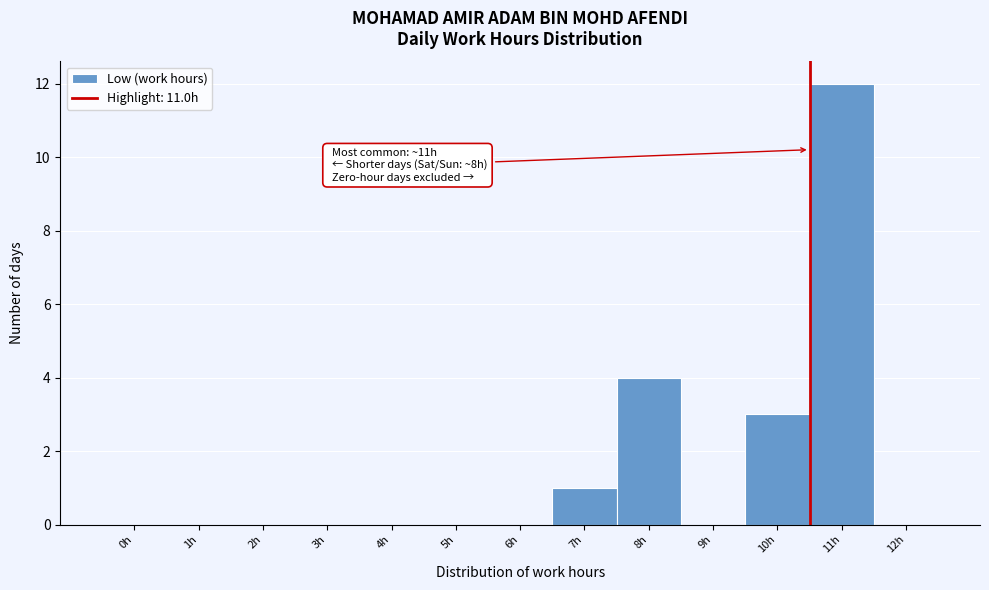

Reading left to right, what are all the values shown in this chart?

0h=0	1h=0	2h=0	3h=0	4h=0	5h=0	6h=0	7h=1	8h=4	9h=0	10h=3	11h=12	12h=0